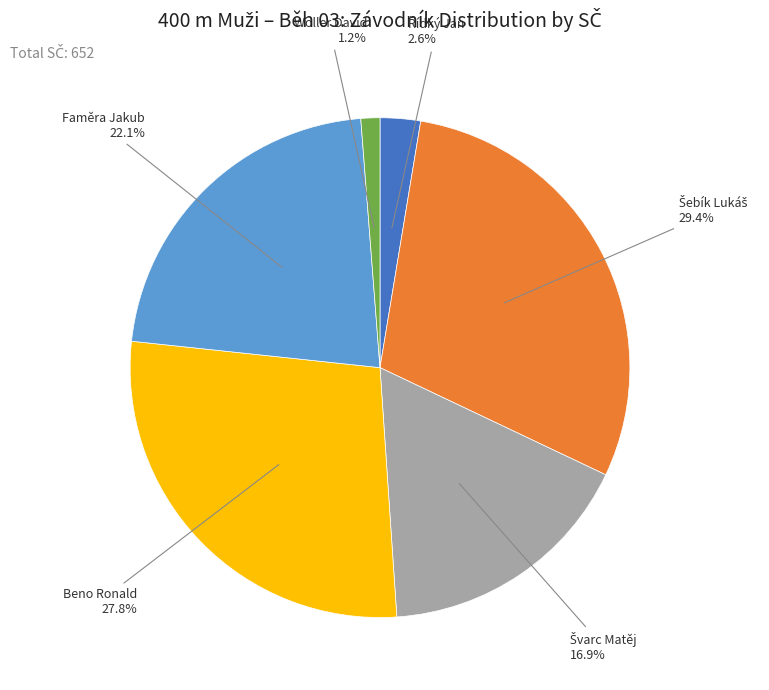

Is there any slice that represents more than half of the pie?

No